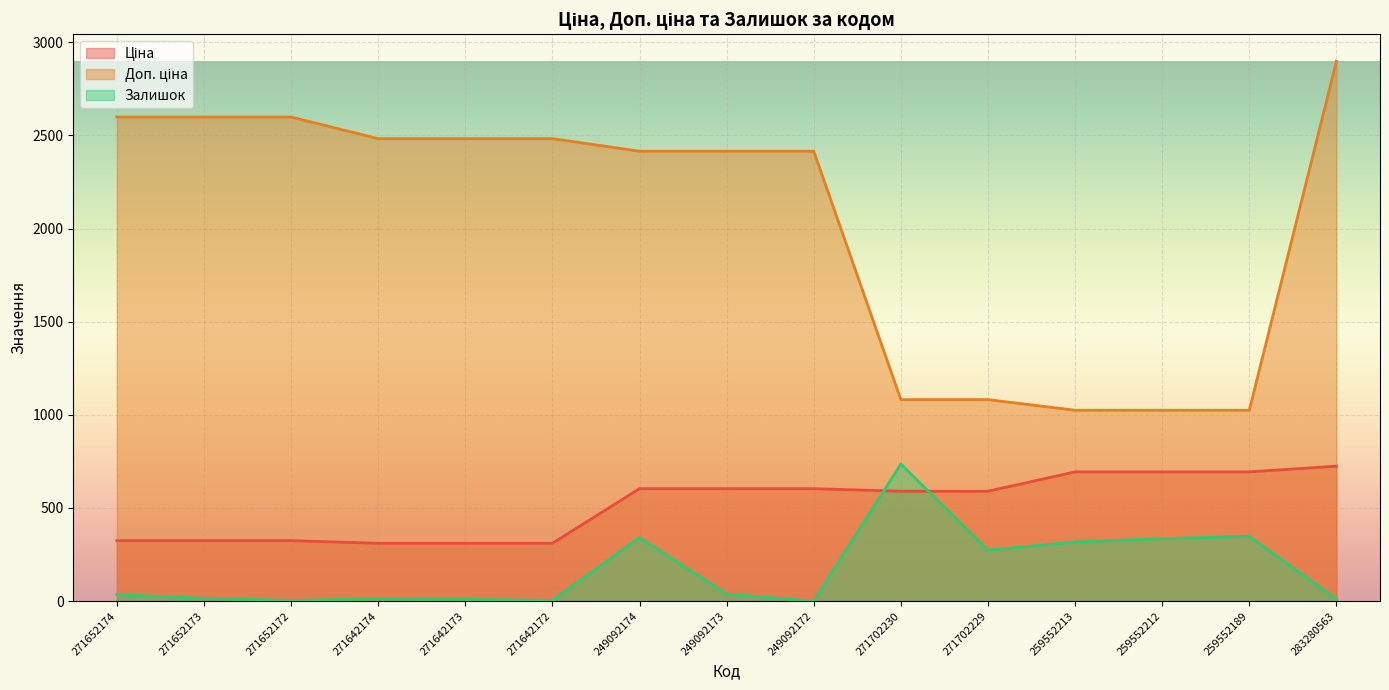

Count the number of categories in the chart.

15